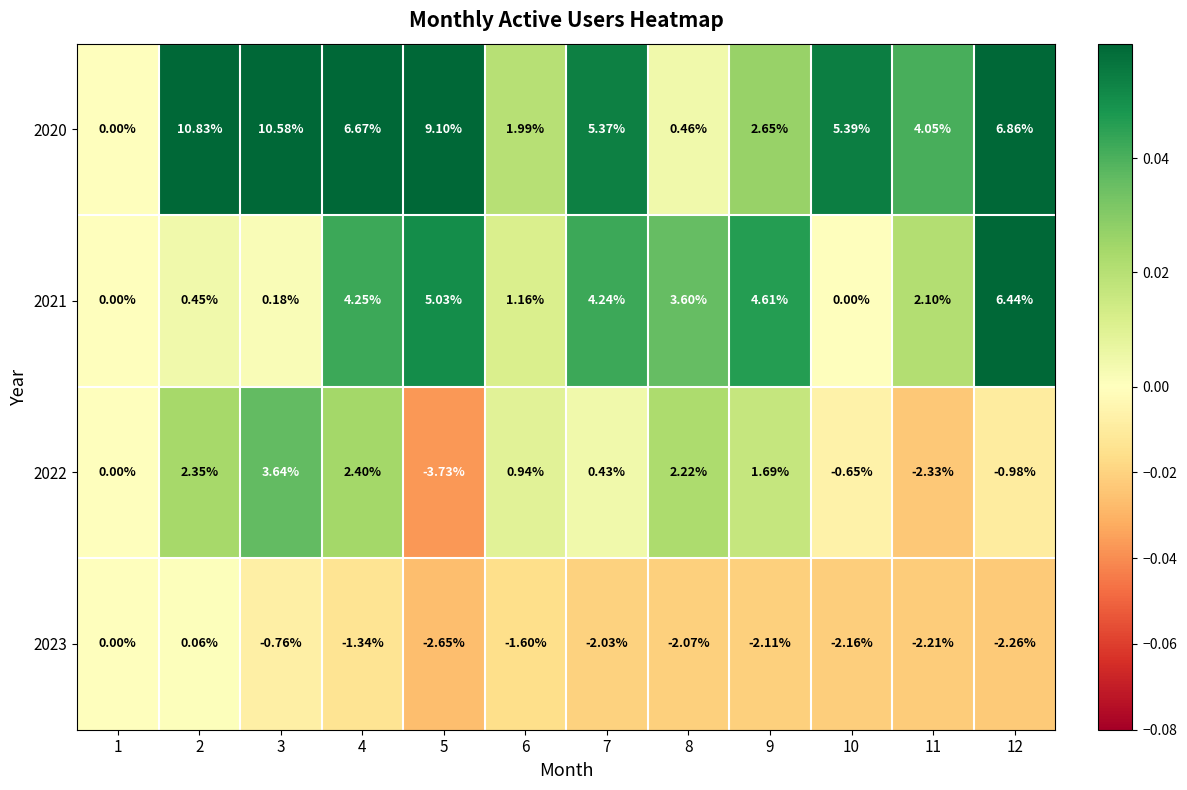

Which series changed the most between 3 and 4?

2021